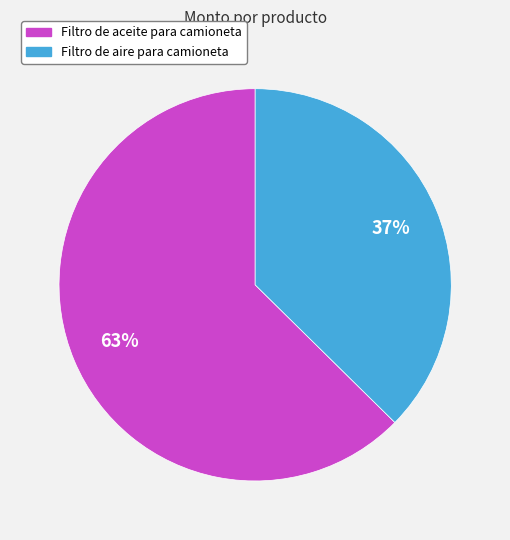

Which category has the biggest portion of the pie?

Filtro de aceite para camioneta